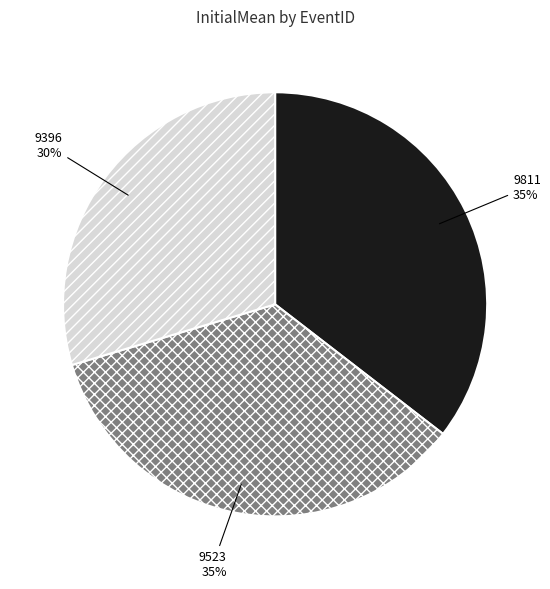

True or false: 9811 accounts for 43% of the total.

False